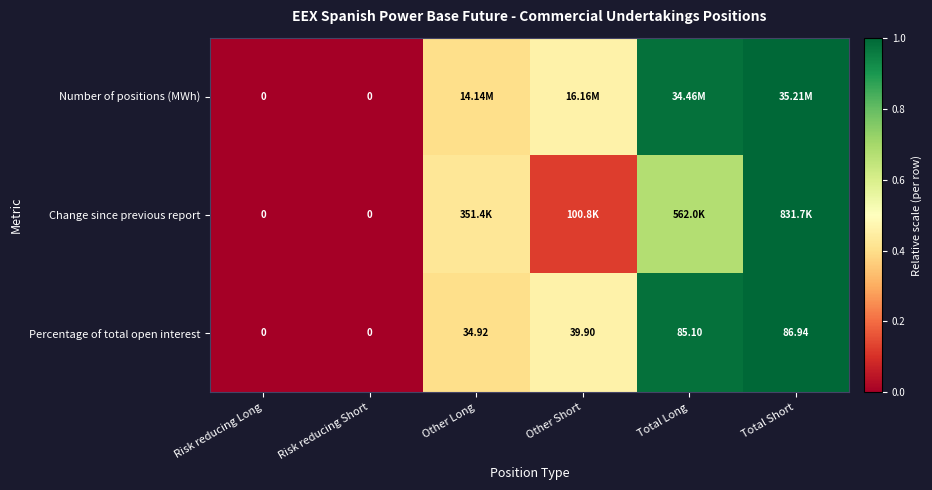

Where does the Percentage of total open interest series first go above 39?

Other Short